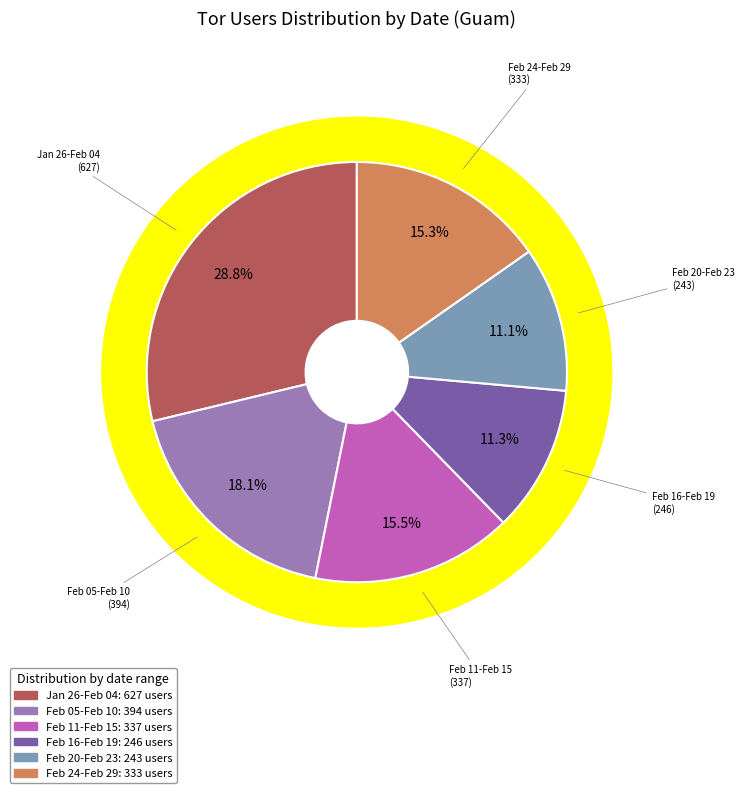

Is the sum of 2024-01-26 and 2024-02-20 greater than half?

No